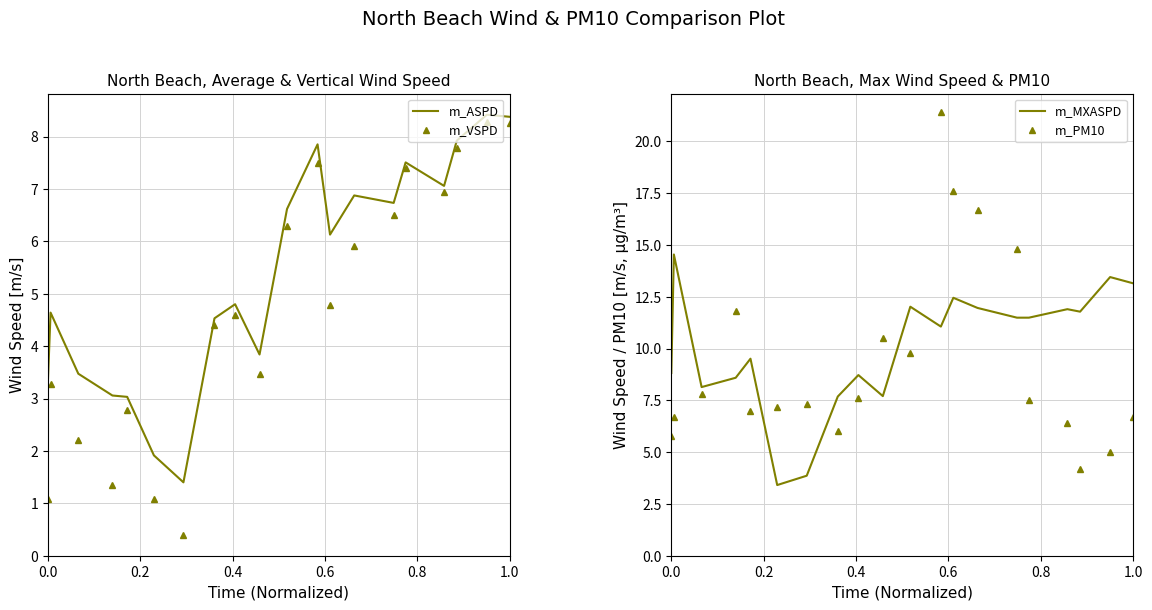

True or false: m_ASPD and m_MXASPD intersect in this chart.

False